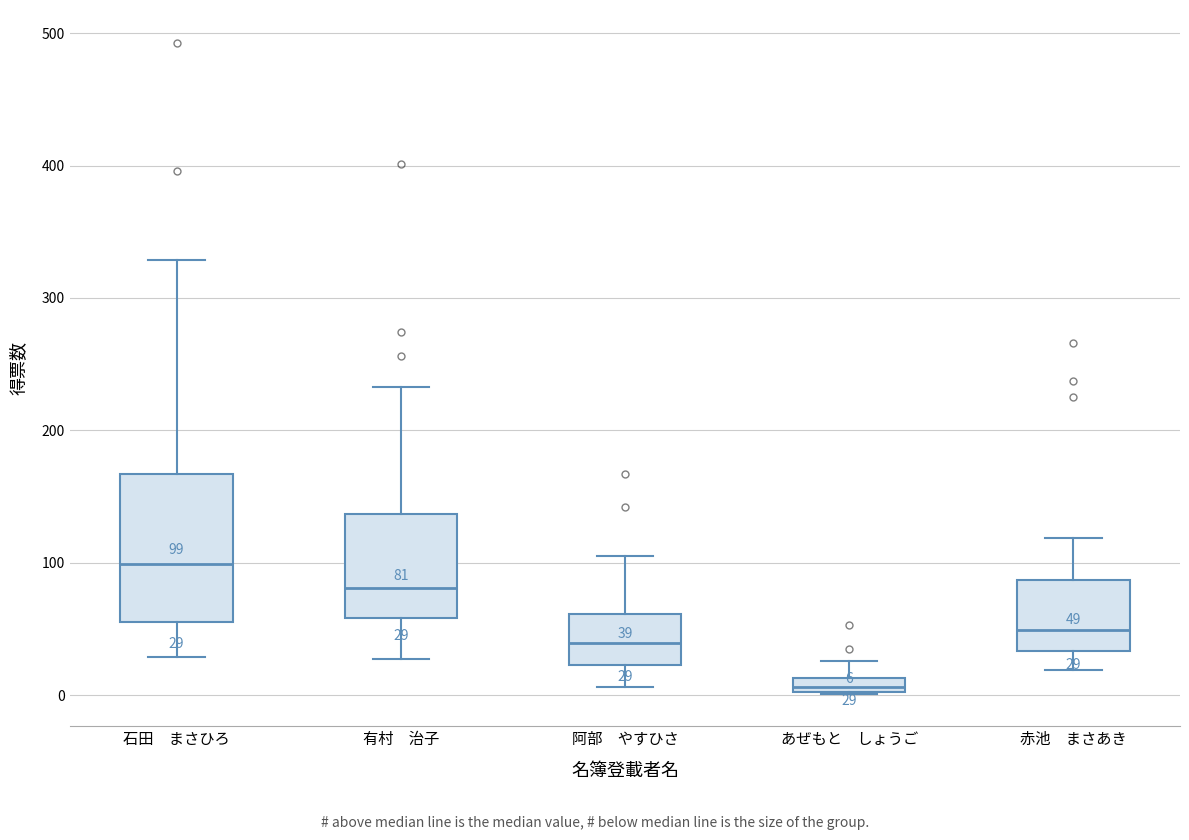

Which box's median line is the lowest?

あぜもと しょうご